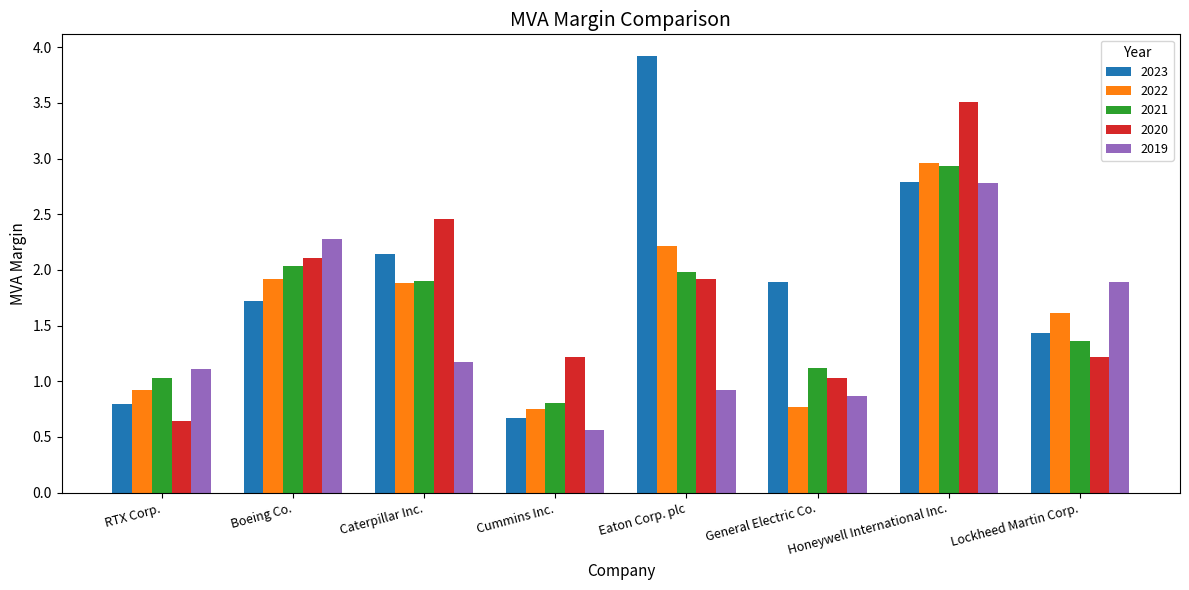

The value of 2022 at Cummins Inc. is 0.4. True or false?

False